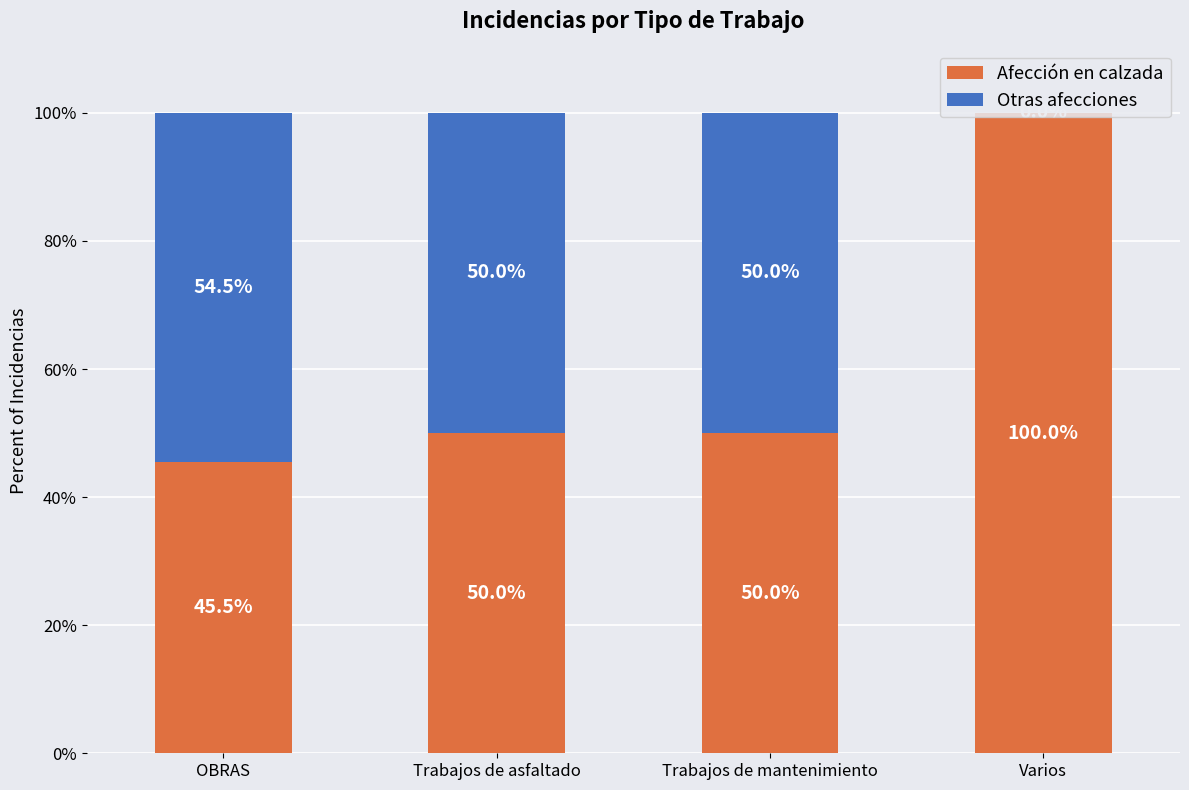

What is the total value across all series at Trabajos de asfaltado?

100.0